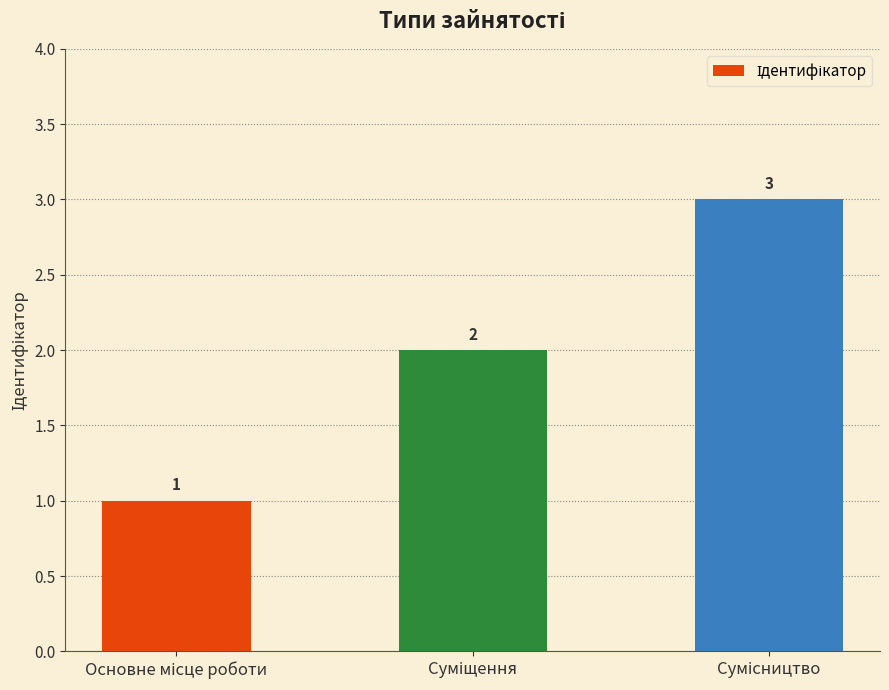

What is the value of the 1st bar from the left?

1